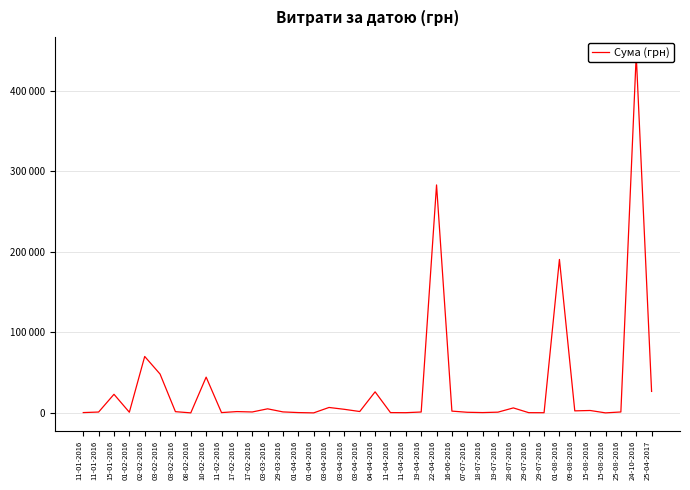

At which label does the data first exceed 1508?

15-01-2016